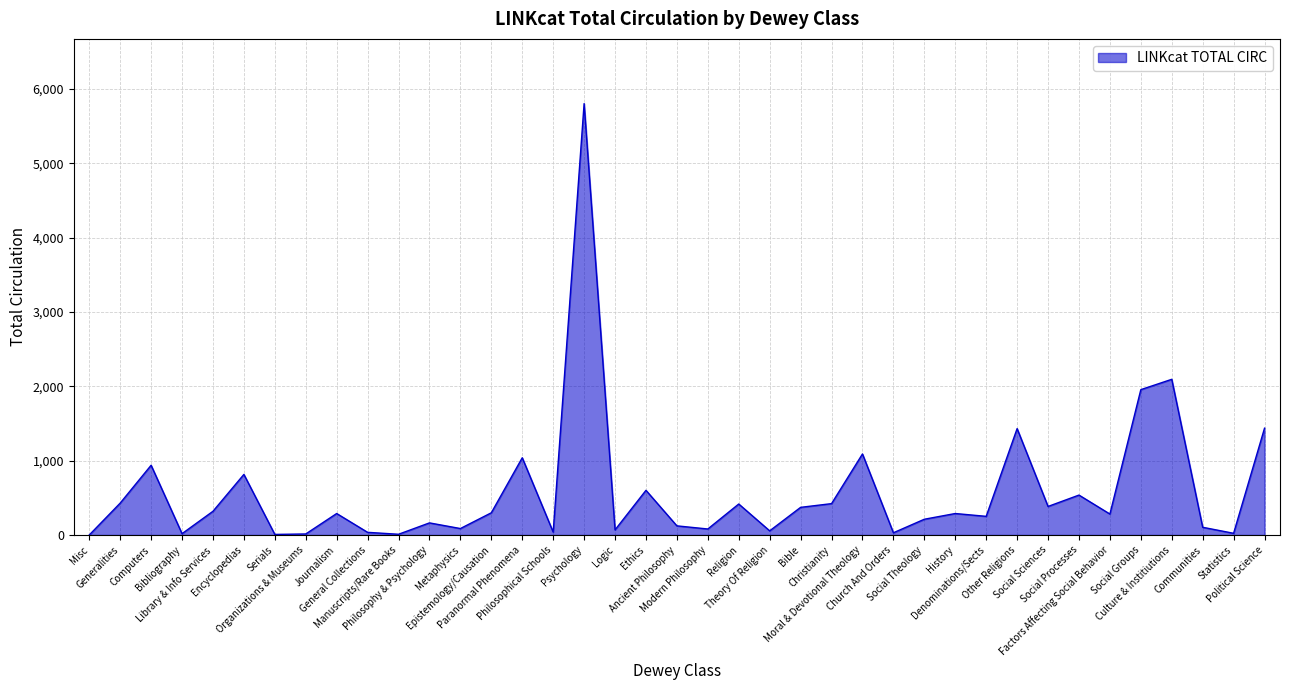

At which category does the chart reach its peak across all series?

Psychology